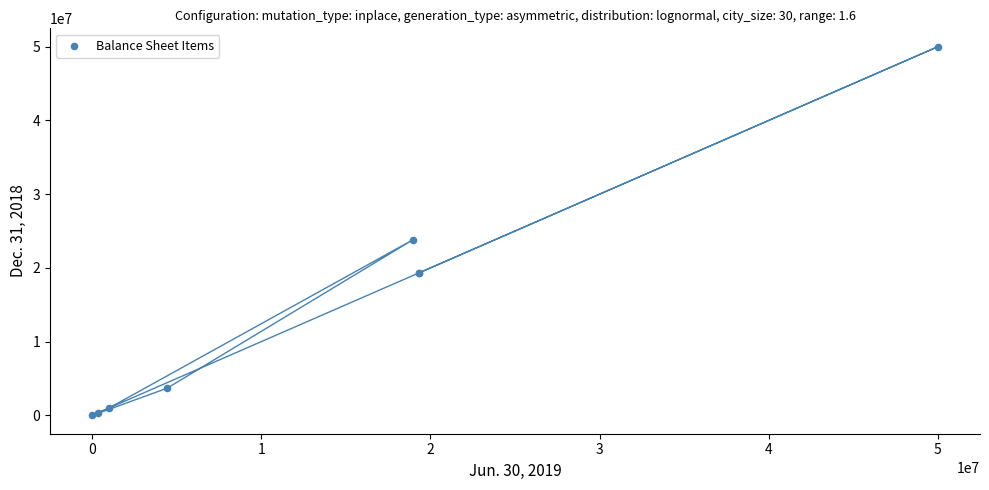

What Y value in the scatter plot is closest to 25000000?

23805200.0